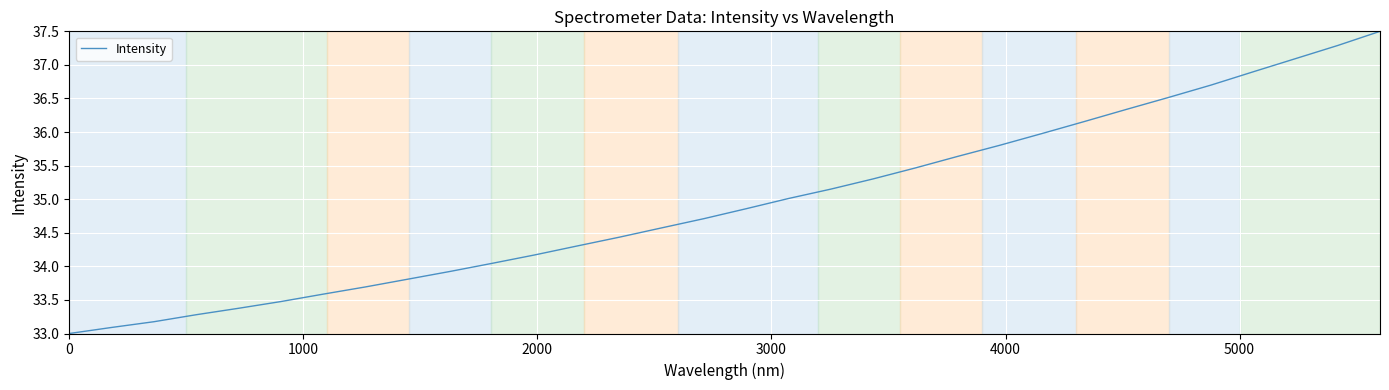

What is the difference between the maximum and minimum values?

4.5